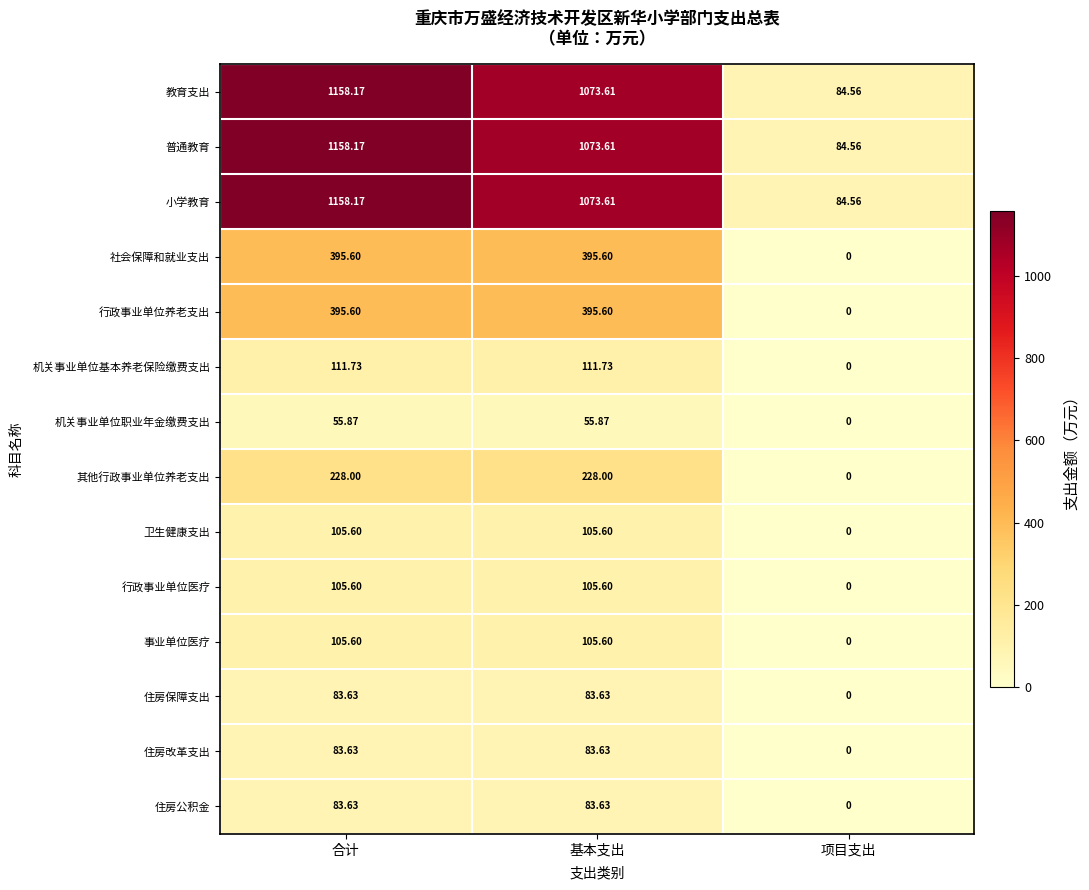

At which label does 教育支出 reach its minimum?

项目支出